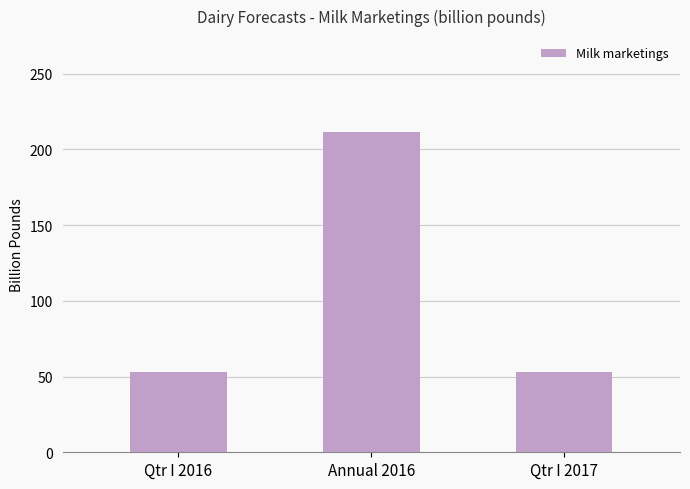

Read the value at Qtr I 2017.

53.1